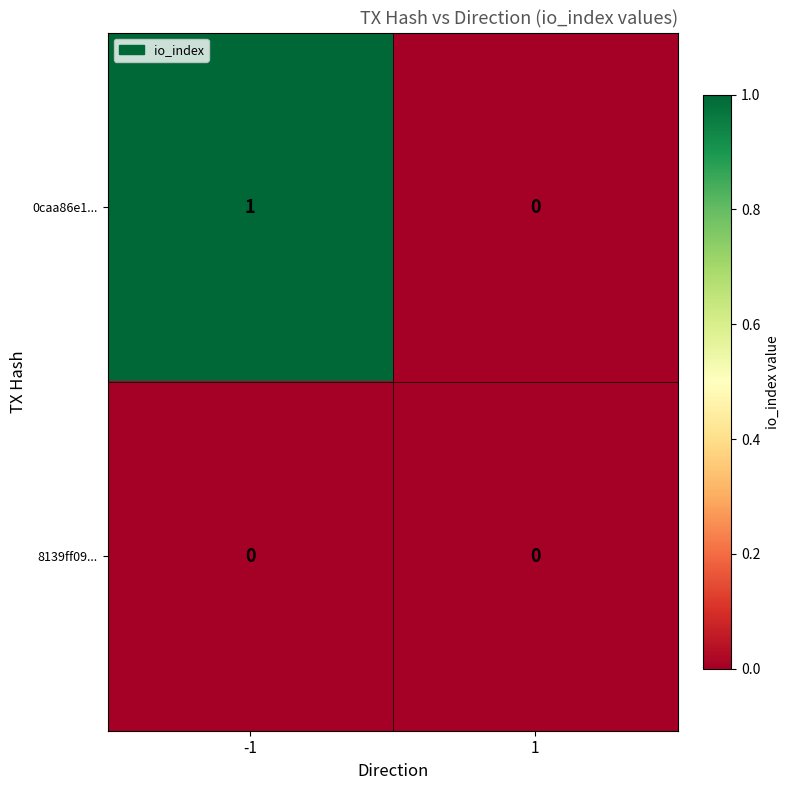

Between -1 and 1, which series saw the biggest shift?

0caa86e1...